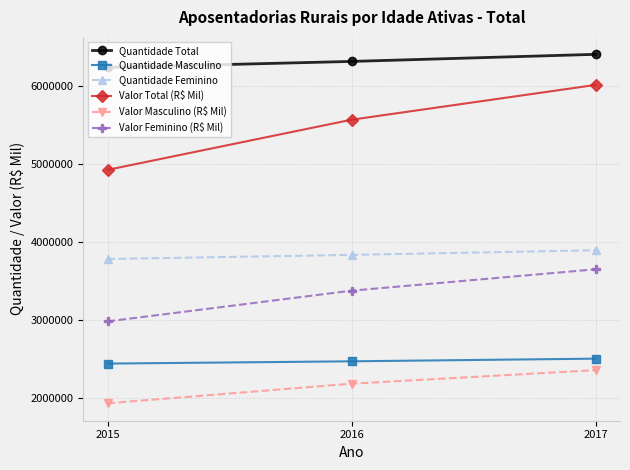

What is the total value across all series at 2015?

22299719